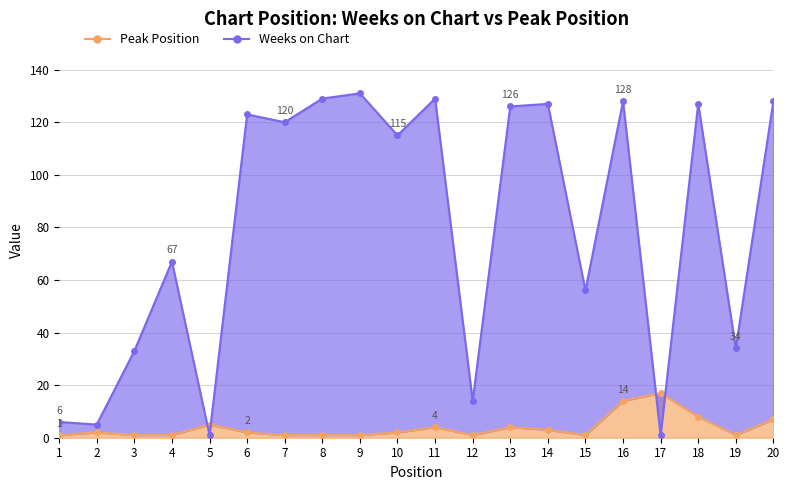

Is it true that Peak Position equals 1 at 3?

True